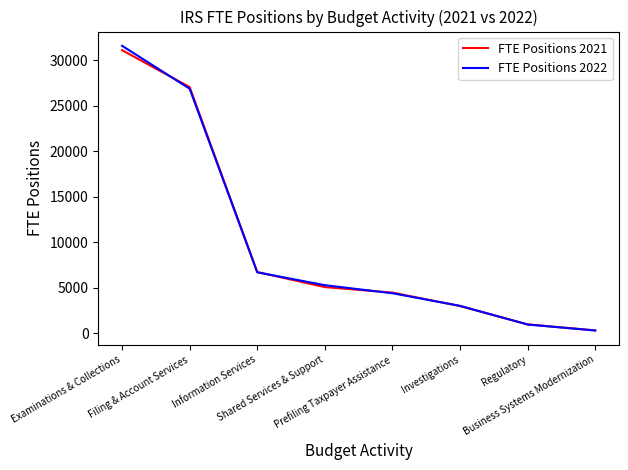

Where do FTE Positions 2022 and FTE Positions 2021 first cross each other?

Examinations & Collections and Filing & Account Services